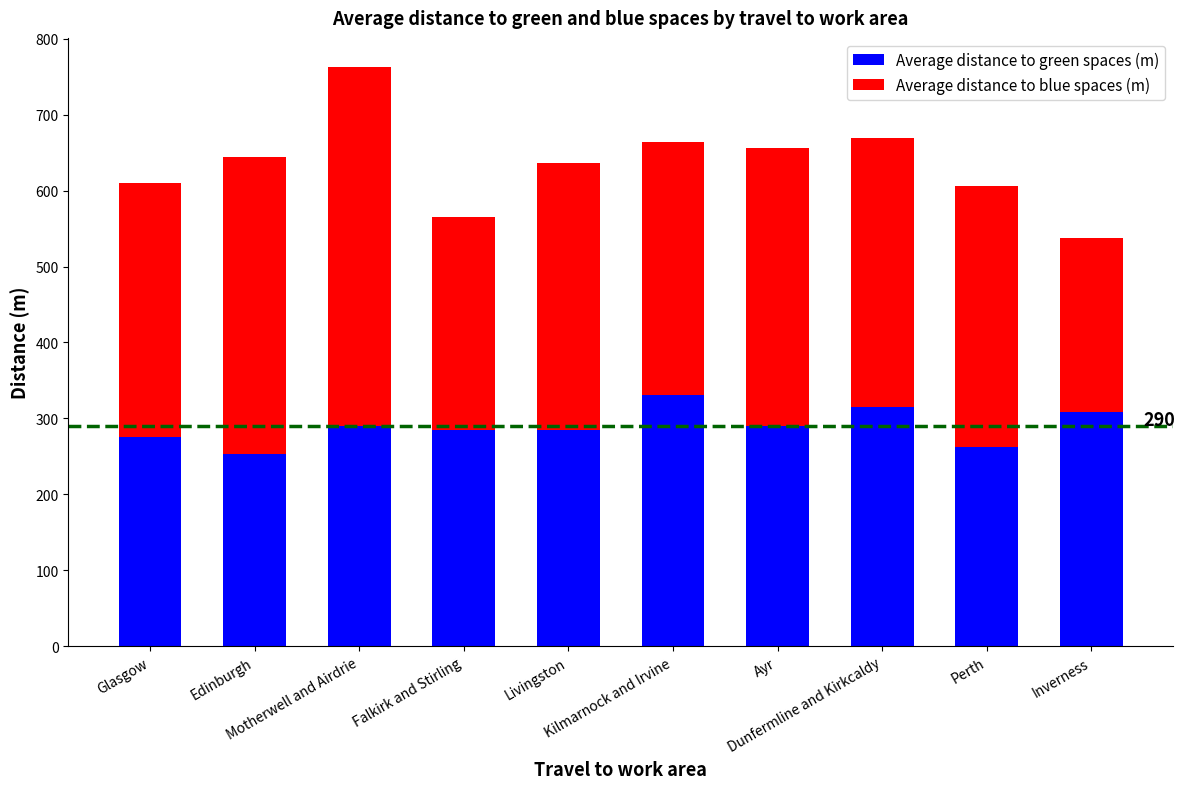

What is the difference between the second highest and minimum values in the Average distance to green spaces (m) series?

60.8